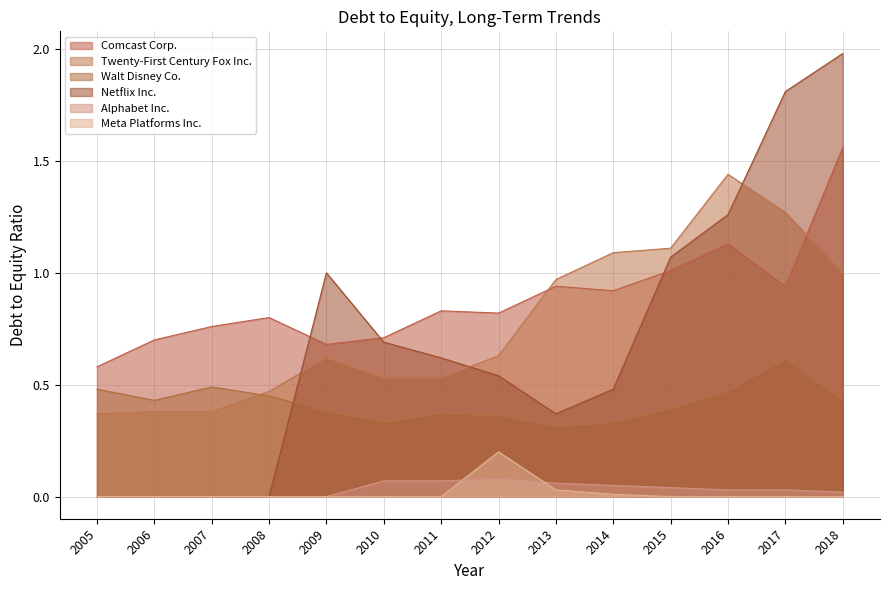

Reading right to left, list all the values displayed in this chart.

Comcast Corp.: 2018=1.6	2017=0.9	2016=1.1	2015=1.0	2014=0.9	2013=0.9	2012=0.8	2011=0.8	2010=0.7	2009=0.7	2008=0.8	2007=0.8	2006=0.7	2005=0.6
Twenty-First Century Fox Inc.: 2018=1.0	2017=1.3	2016=1.4	2015=1.1	2014=1.1	2013=1.0	2012=0.6	2011=0.5	2010=0.5	2009=0.6	2008=0.5	2007=0.4	2006=0.4	2005=0.4
Walt Disney Co.: 2018=0.4	2017=0.6	2016=0.5	2015=0.4	2014=0.3	2013=0.3	2012=0.4	2011=0.4	2010=0.3	2009=0.4	2008=0.5	2007=0.5	2006=0.4	2005=0.5
Netflix Inc.: 2018=2.0	2017=1.8	2016=1.3	2015=1.1	2014=0.5	2013=0.4	2012=0.5	2011=0.6	2010=0.7	2009=1.0	2008=0.0	2007=0.0	2006=0.0	2005=0.0
Alphabet Inc.: 2018=0.0	2017=0.0	2016=0.0	2015=0.0	2014=0.1	2013=0.1	2012=0.1	2011=0.1	2010=0.1	2009=0.0	2008=0.0	2007=0.0	2006=0.0	2005=0.0
Meta Platforms Inc.: 2018=0.0	2017=0.0	2016=0.0	2015=0.0	2014=0.0	2013=0.0	2012=0.2	2011=0.0	2010=0.0	2009=0.0	2008=0.0	2007=0.0	2006=0.0	2005=0.0